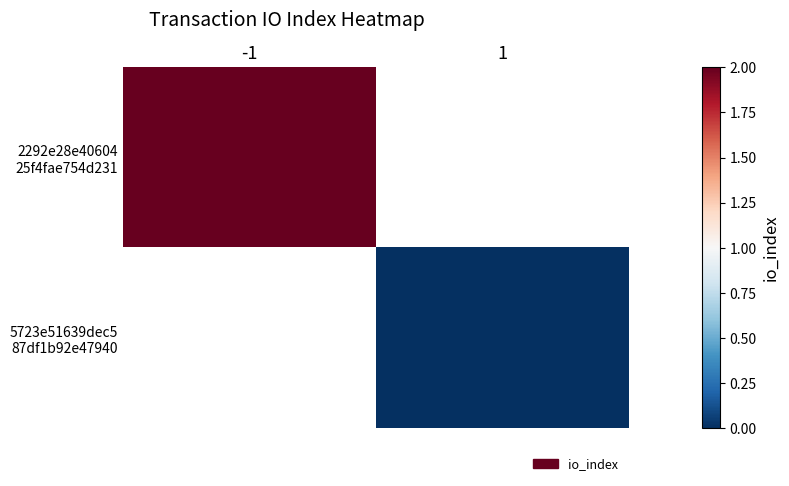

Count the number of categories in the chart.

2